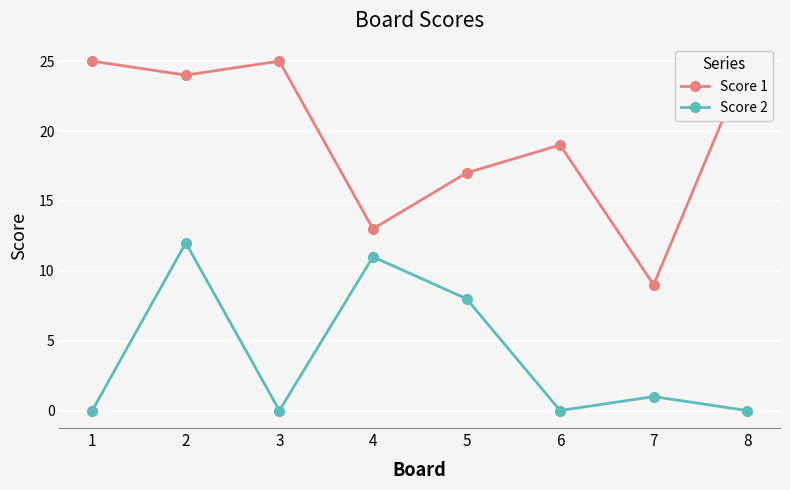

True or false: Score 1 has more than 0 points higher than both neighbors.

True